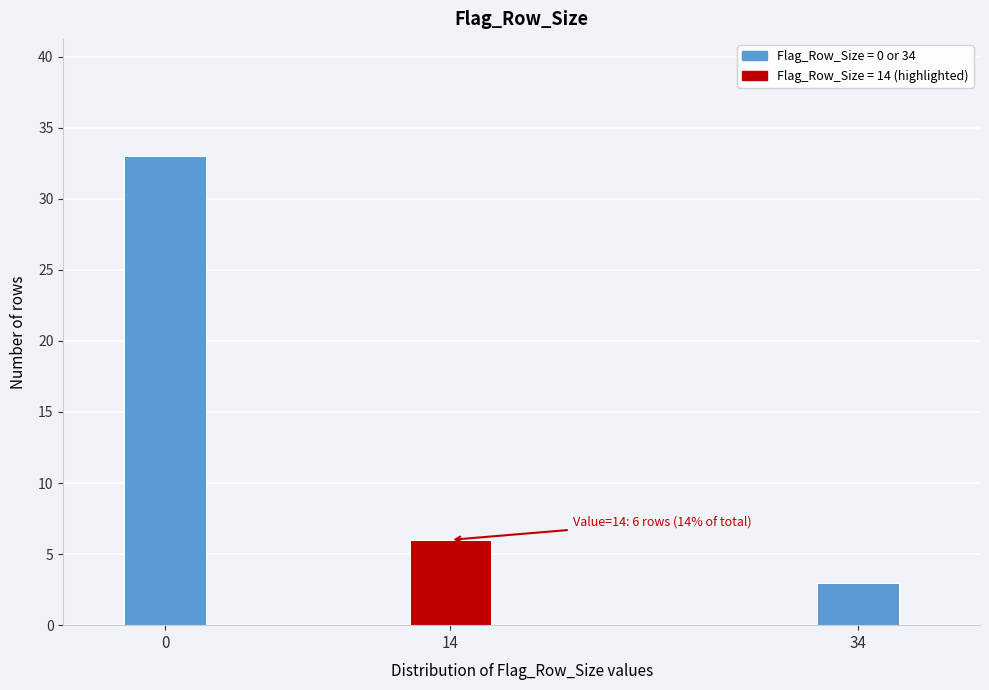

Reading left to right, what are all the values shown in this chart?

0=33	14=6	34=3